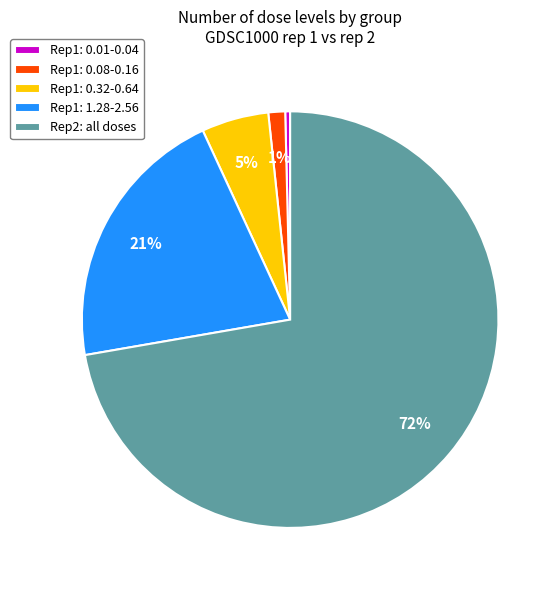

To the nearest percent, what percentage of the pie is Rep1: 1.28-2.56?

21%